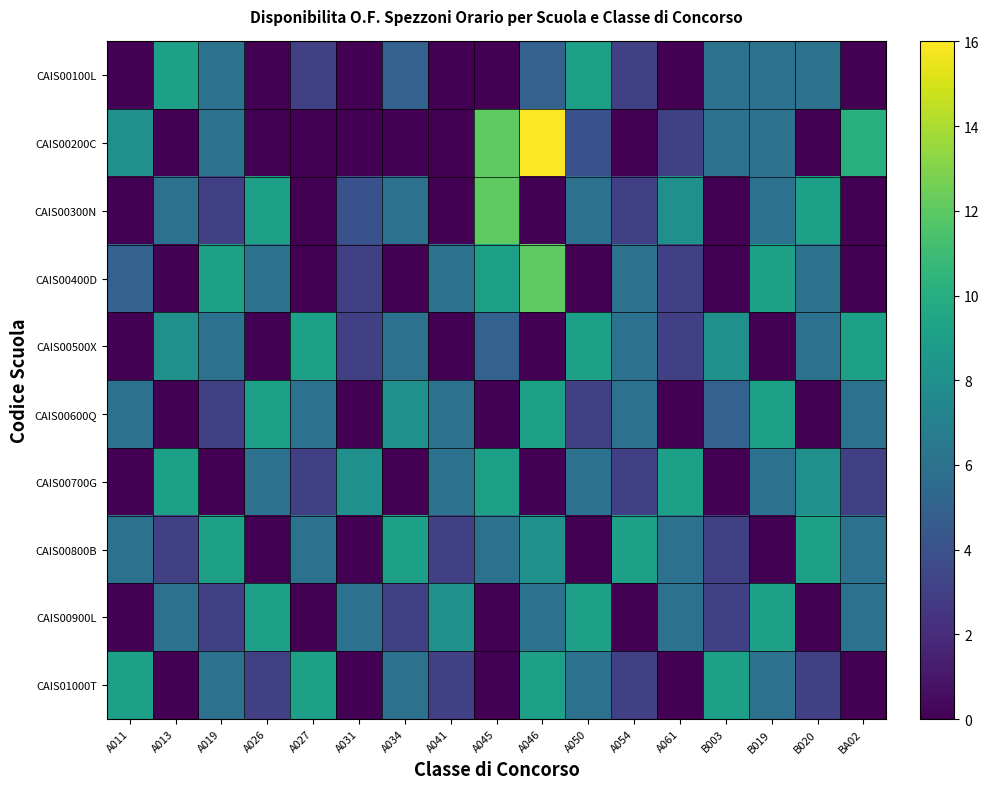

Reading left to right, transcribe all the data shown in this chart.

CAIS00100L: A011=0	A013=9	A019=6	A026=0	A027=3	A031=0	A034=5	A041=0	A045=0	A046=5	A050=9	A054=3	A061=0	B003=6	B019=6	B020=6	BA02=0
CAIS00200C: A011=8	A013=0	A019=6	A026=0	A027=0	A031=0	A034=0	A041=0	A045=12	A046=16	A050=4	A054=0	A061=3	B003=6	B019=6	B020=0	BA02=10
CAIS00300N: A011=0	A013=6	A019=3	A026=9	A027=0	A031=4	A034=6	A041=0	A045=12	A046=0	A050=6	A054=3	A061=8	B003=0	B019=6	B020=9	BA02=0
CAIS00400D: A011=5	A013=0	A019=9	A026=6	A027=0	A031=3	A034=0	A041=6	A045=9	A046=12	A050=0	A054=6	A061=3	B003=0	B019=9	B020=6	BA02=0
CAIS00500X: A011=0	A013=8	A019=6	A026=0	A027=9	A031=3	A034=6	A041=0	A045=5	A046=0	A050=9	A054=6	A061=3	B003=8	B019=0	B020=6	BA02=9
CAIS00600Q: A011=6	A013=0	A019=3	A026=9	A027=6	A031=0	A034=8	A041=6	A045=0	A046=9	A050=3	A054=6	A061=0	B003=5	B019=9	B020=0	BA02=6
CAIS00700G: A011=0	A013=9	A019=0	A026=6	A027=3	A031=8	A034=0	A041=6	A045=9	A046=0	A050=6	A054=3	A061=9	B003=0	B019=6	B020=8	BA02=3
CAIS00800B: A011=6	A013=3	A019=9	A026=0	A027=6	A031=0	A034=9	A041=3	A045=6	A046=8	A050=0	A054=9	A061=6	B003=3	B019=0	B020=9	BA02=6
CAIS00900L: A011=0	A013=6	A019=3	A026=9	A027=0	A031=6	A034=3	A041=8	A045=0	A046=6	A050=9	A054=0	A061=6	B003=3	B019=9	B020=0	BA02=6
CAIS01000T: A011=9	A013=0	A019=6	A026=3	A027=9	A031=0	A034=6	A041=3	A045=0	A046=9	A050=6	A054=3	A061=0	B003=9	B019=6	B020=3	BA02=0